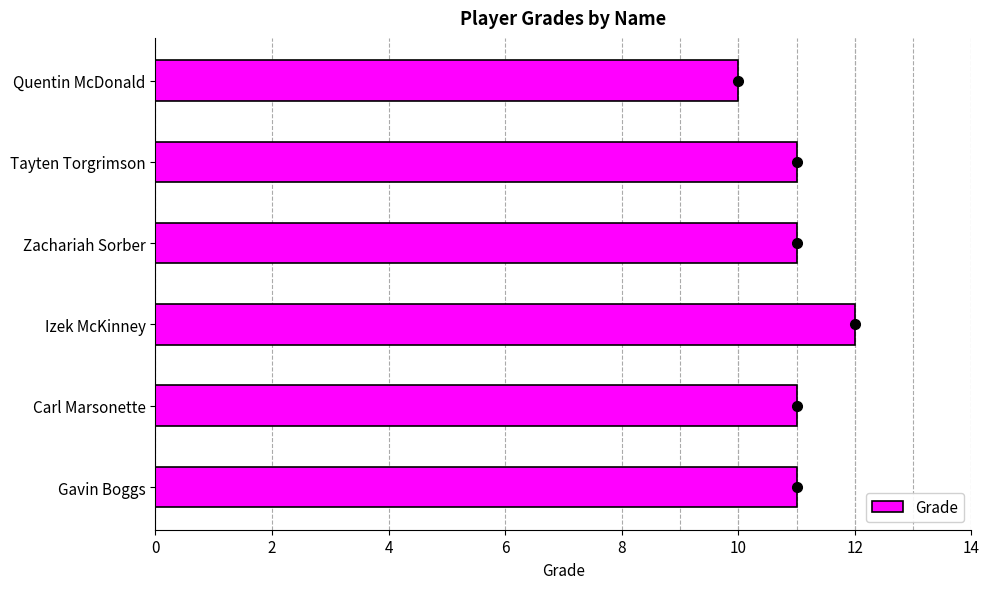

Count the number of data series in this chart.

1